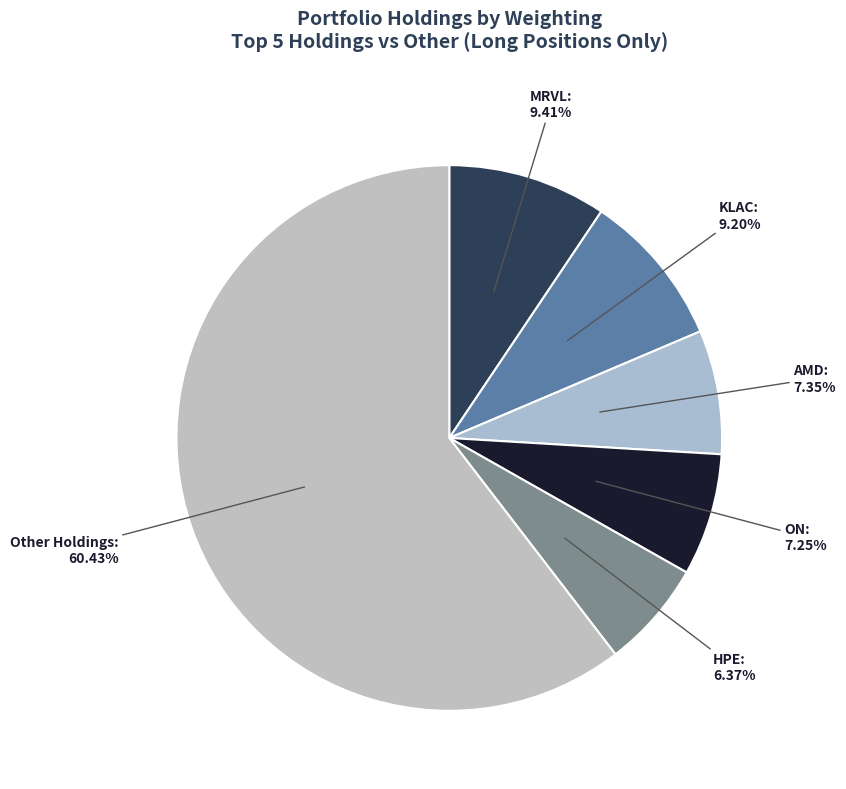

To the nearest percent, what is the difference between the largest and smallest slice percentages?

54%